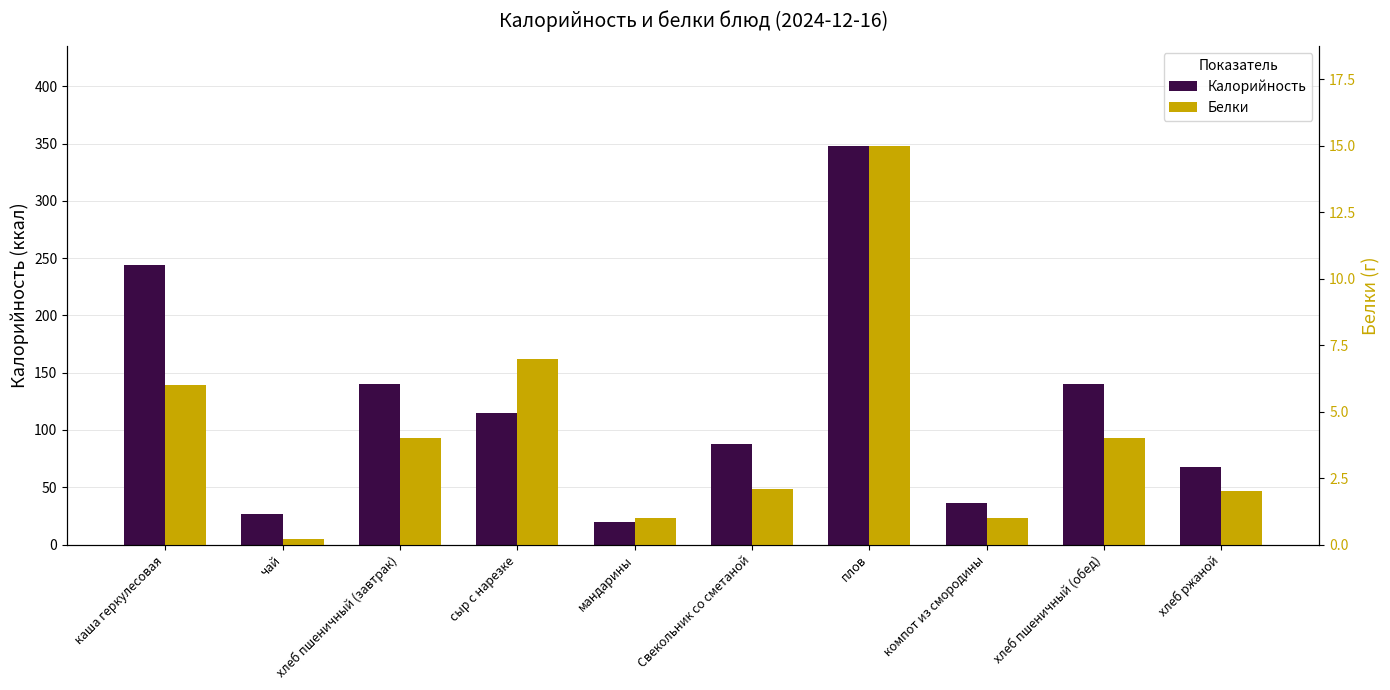

At which label does Калорийность reach its minimum?

мандарины